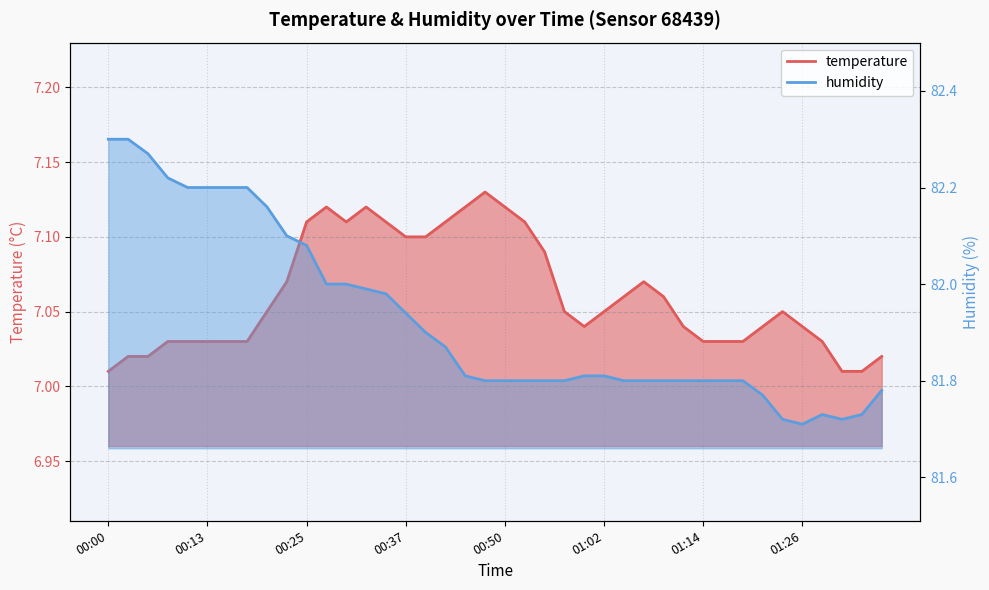

Reading right to left, list all the values displayed in this chart.

temperature: 01:36=7.0	01:34=7.0	01:31=7.0	01:29=7.0	01:26=7.0	01:24=7.0	01:21=7.0	01:19=7.0	01:17=7.0	01:14=7.0	01:12=7.0	01:09=7.1	01:07=7.1	01:04=7.1	01:02=7.0	00:59=7.0	00:57=7.0	00:55=7.1	00:52=7.1	00:50=7.1	00:47=7.1	00:45=7.1	00:42=7.1	00:40=7.1	00:37=7.1	00:35=7.1	00:33=7.1	00:30=7.1	00:28=7.1	00:25=7.1	00:23=7.1	00:20=7.0	00:18=7.0	00:15=7.0	00:13=7.0	00:10=7.0	00:08=7.0	00:06=7.0	00:03=7.0	00:00=7.0
humidity: 01:36=81.8	01:34=81.7	01:31=81.7	01:29=81.7	01:26=81.7	01:24=81.7	01:21=81.8	01:19=81.8	01:17=81.8	01:14=81.8	01:12=81.8	01:09=81.8	01:07=81.8	01:04=81.8	01:02=81.8	00:59=81.8	00:57=81.8	00:55=81.8	00:52=81.8	00:50=81.8	00:47=81.8	00:45=81.8	00:42=81.9	00:40=81.9	00:37=81.9	00:35=82.0	00:33=82.0	00:30=82.0	00:28=82.0	00:25=82.1	00:23=82.1	00:20=82.2	00:18=82.2	00:15=82.2	00:13=82.2	00:10=82.2	00:08=82.2	00:06=82.3	00:03=82.3	00:00=82.3